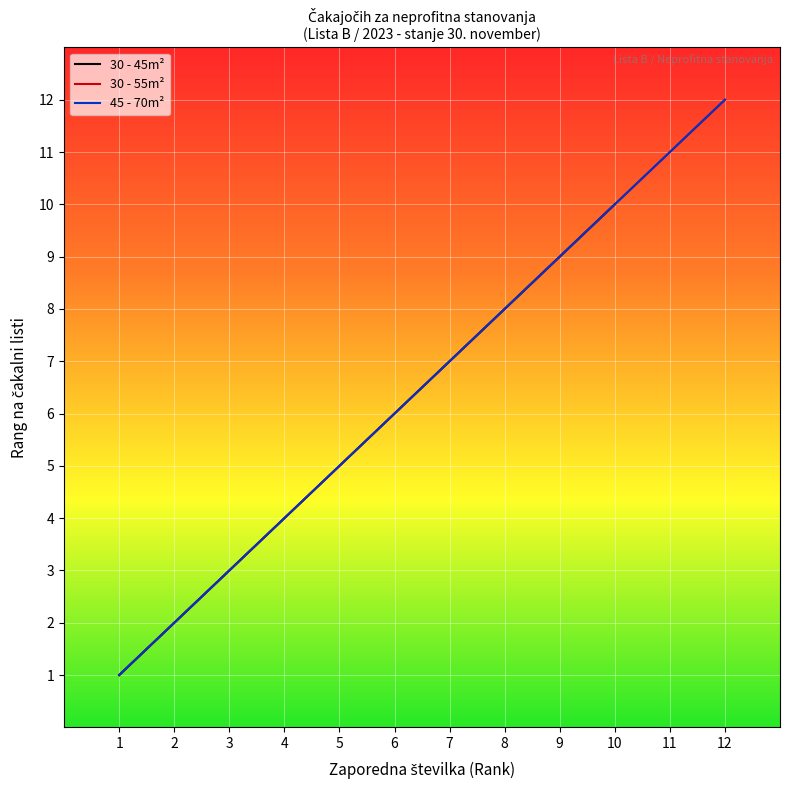

Reading left to right, what are all the values shown in this chart?

1=1	2=2	3=3	4=4	5=5	6=6	7=7	8=8	9=9	10=10	11=11	12=12